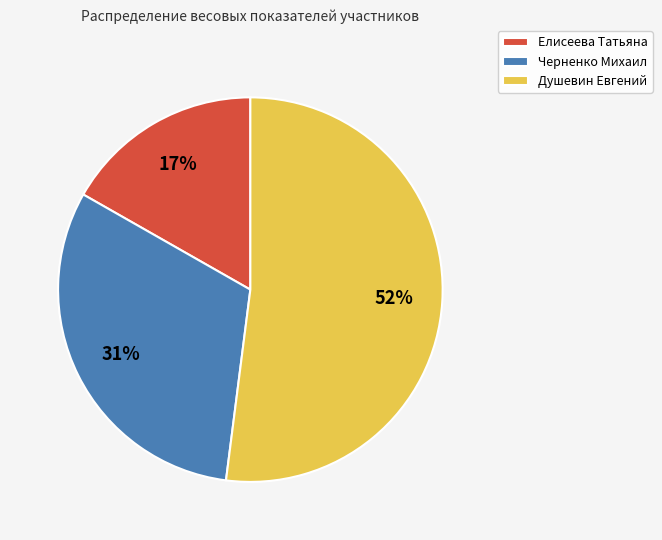

Is it true that Елисеева Татьяна is 17% of the pie?

True